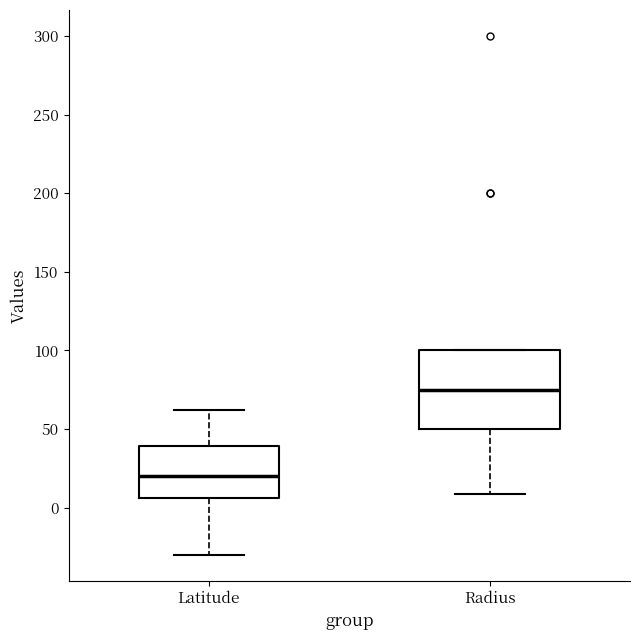

Where does the median line of the box for Radius sit on the y-axis? The values are not printed on the chart, so give them approximately, as read against the axis.

75